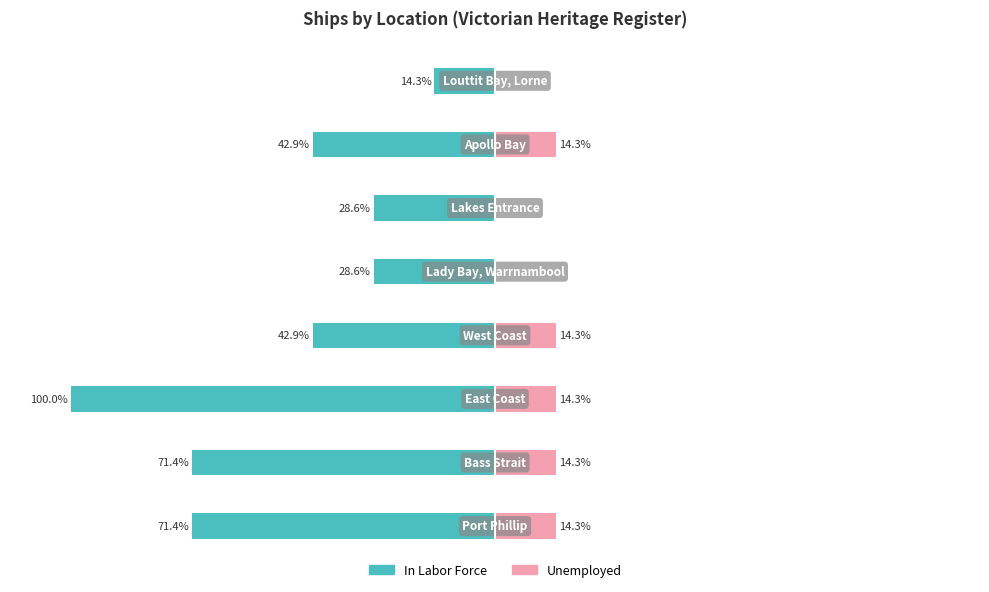

The Unemployed series shows 1 at 1. True or false?

False